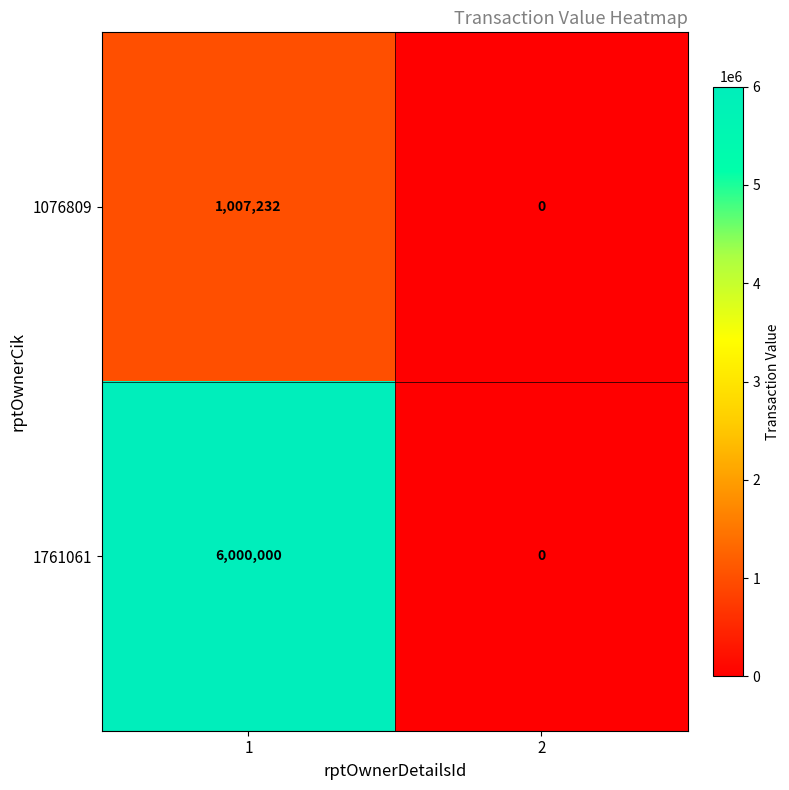

At how many categories does at least one series exceed 5637043?

1